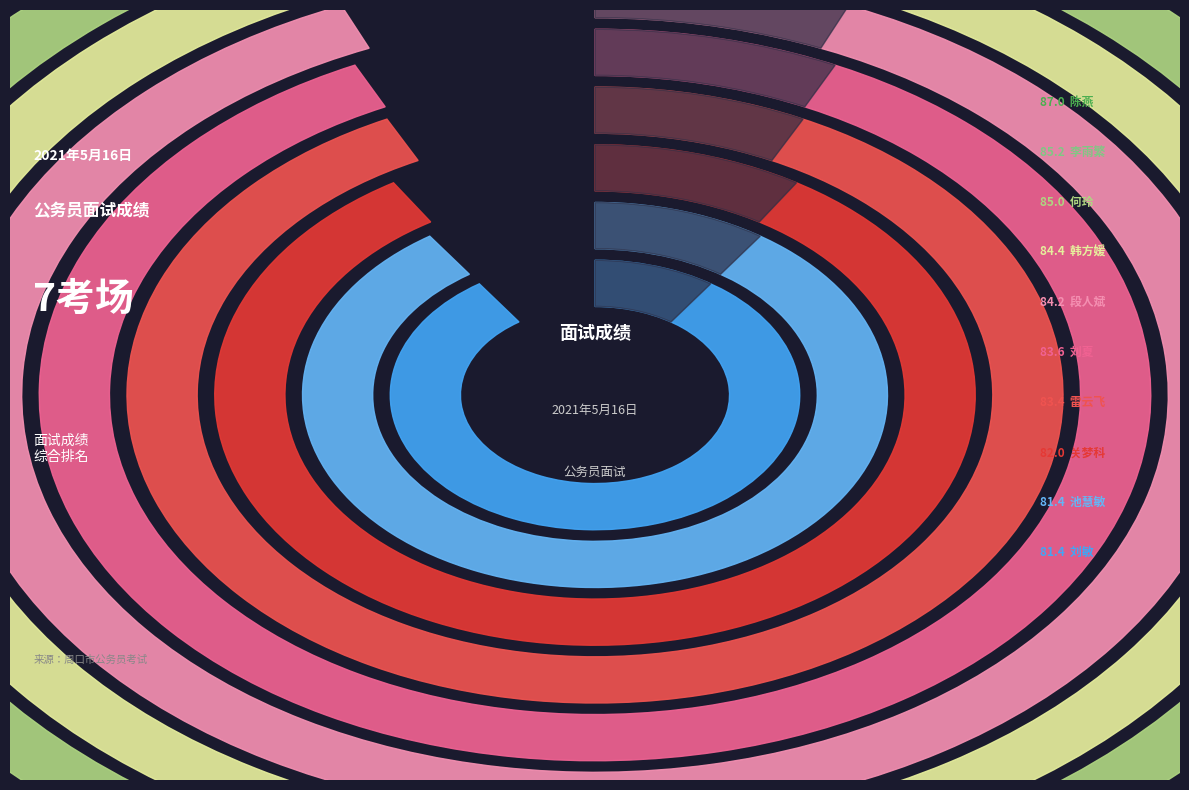

To the nearest percent, what portion does 秦倩 represent?

4%